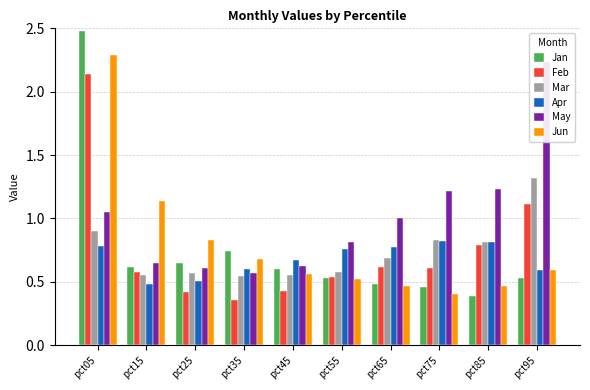

At pct75, list the series in order from largest to smallest.

May, Mar, Apr, Feb, Jan, Jun